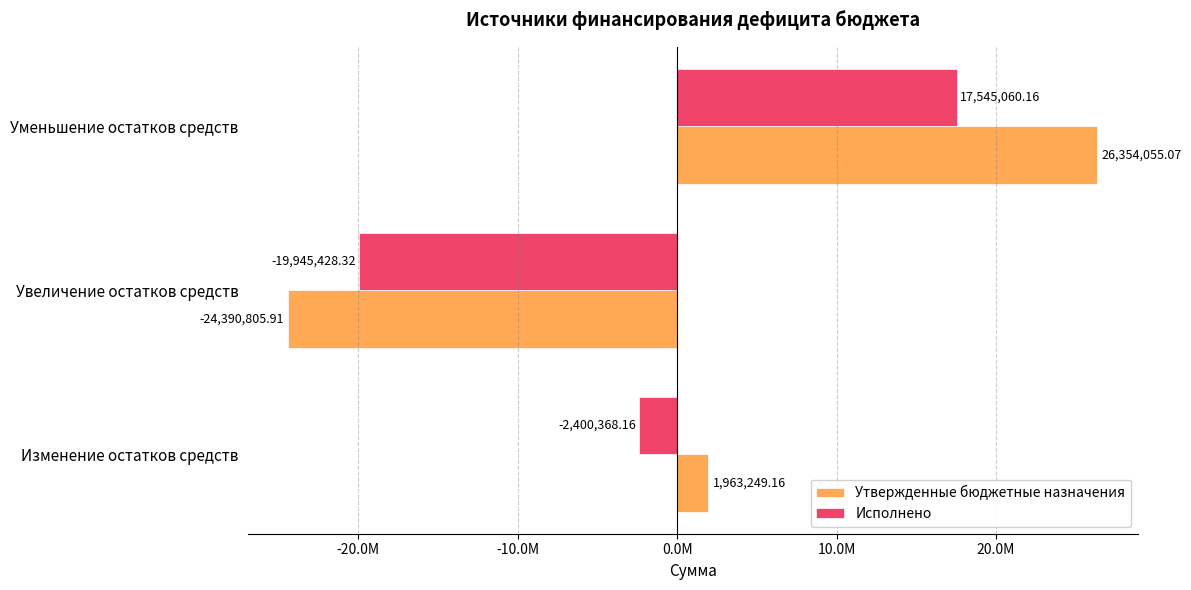

What are all the series names shown in the legend?

Утвержденные бюджетные назначения, Исполнено